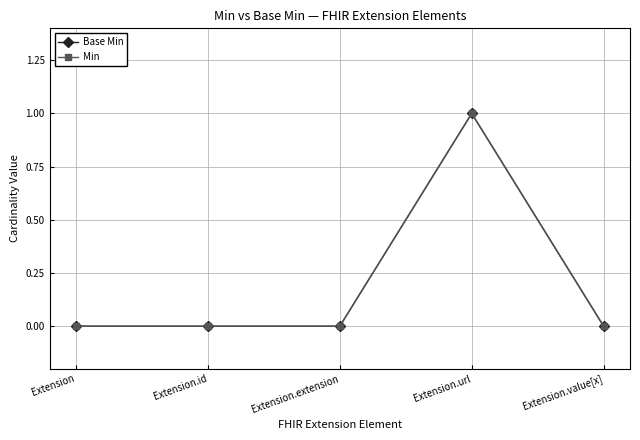

What is the greatest value displayed?

1